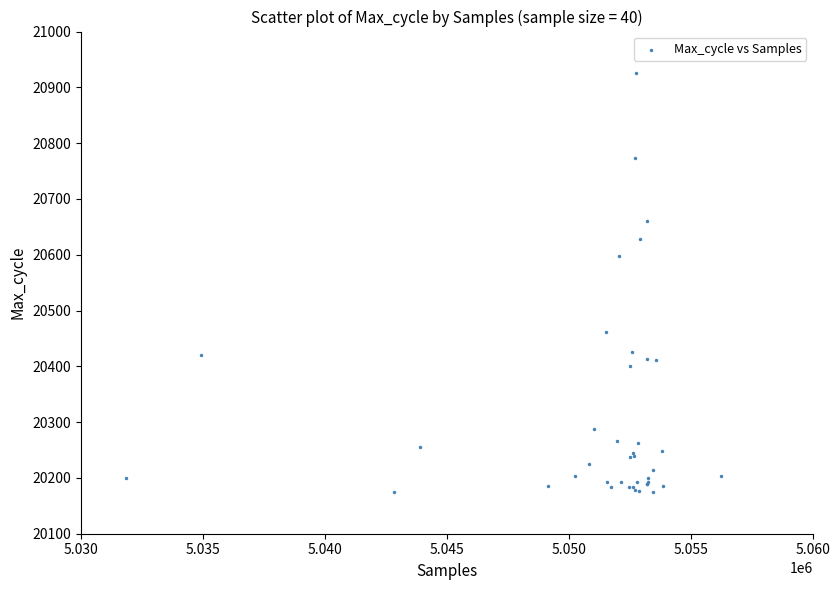

What Y value in the scatter plot is closest to 20549?

20598